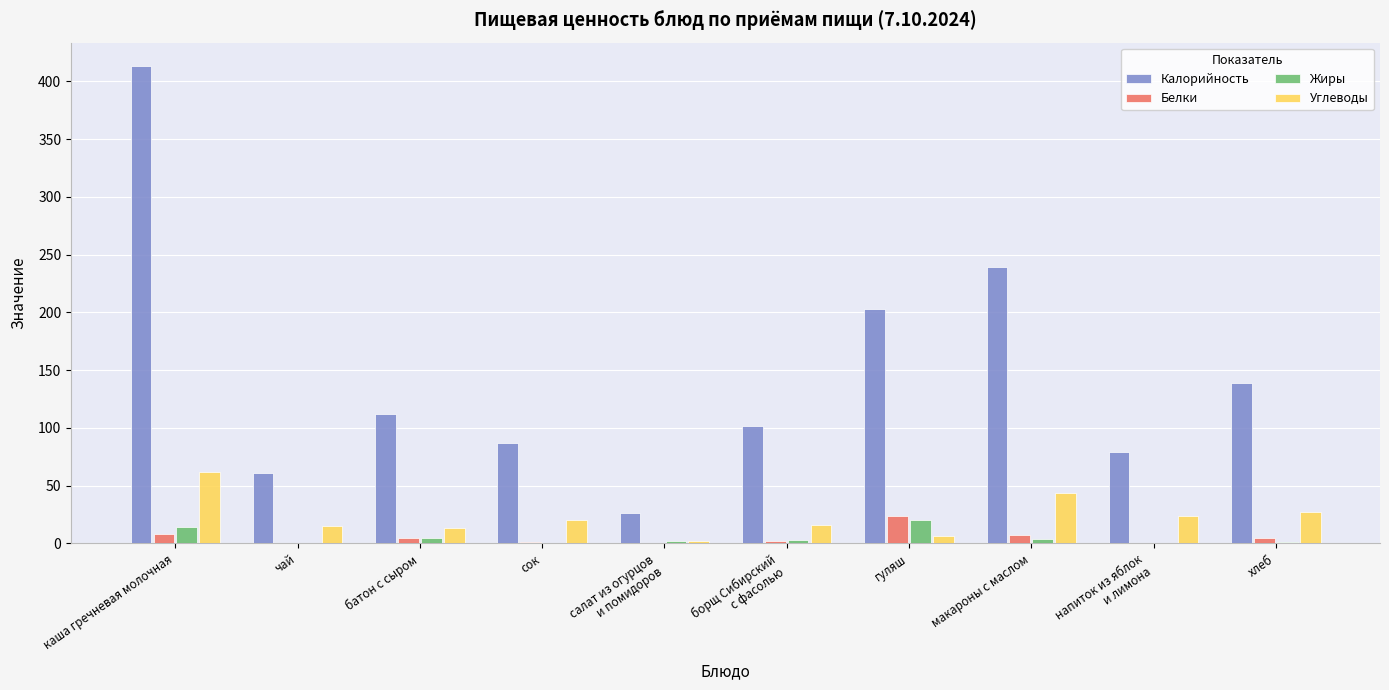

The Калорийность series shows 137.0 at сок. True or false?

False